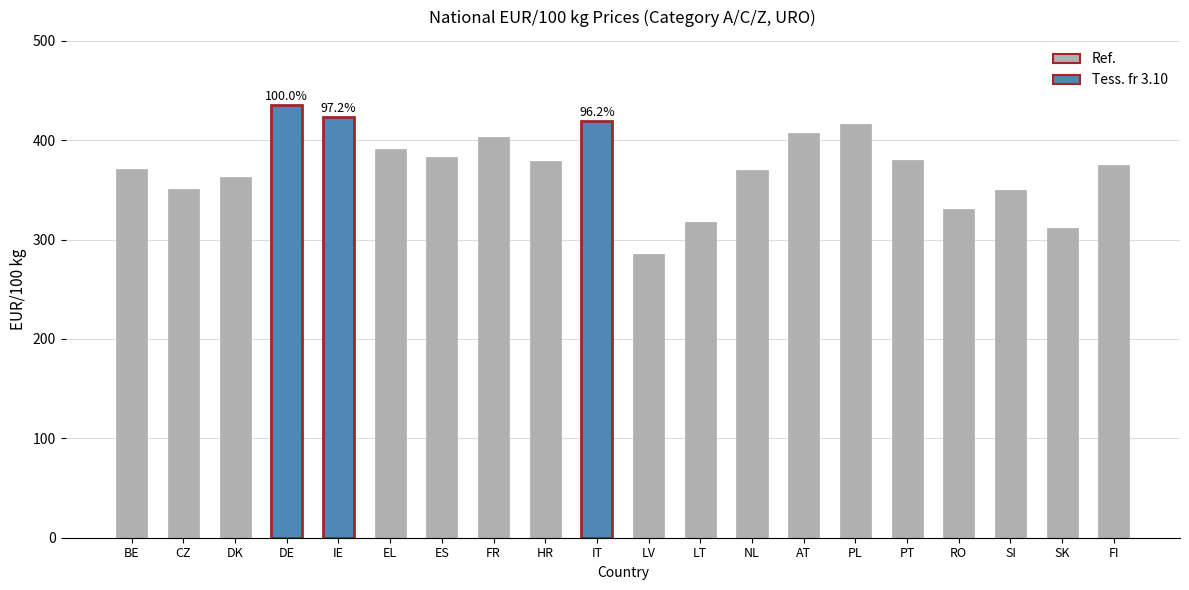

Count the number of values greater than 378.

10